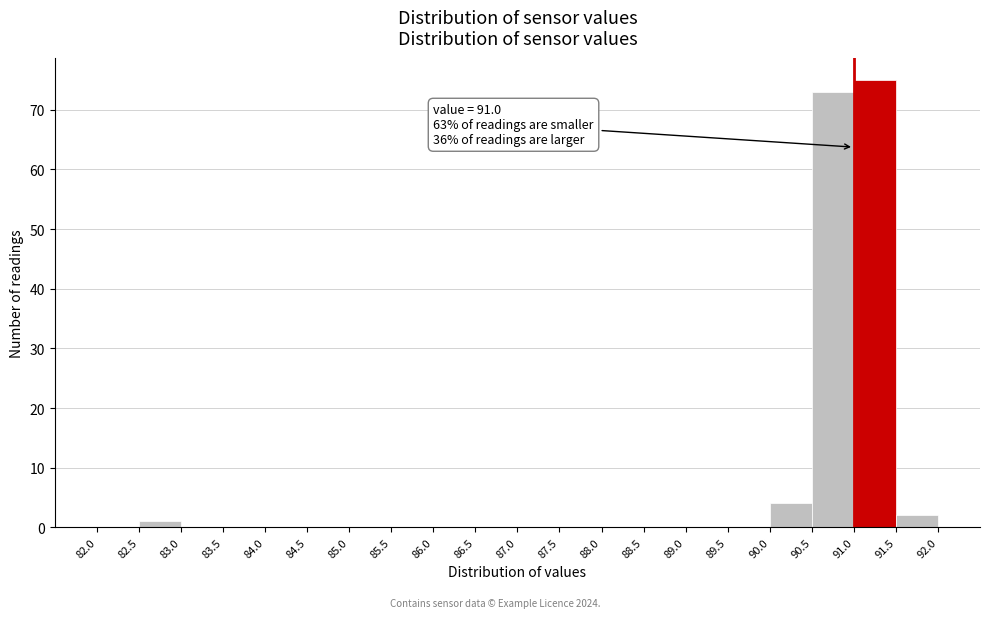

Over which range of the x-axis is the bar tallest?

91.0 to 91.5